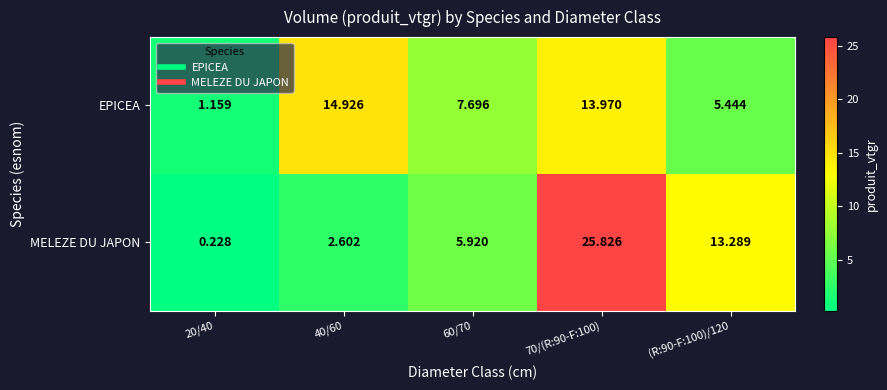

At how many categories does at least one series exceed 8?

3